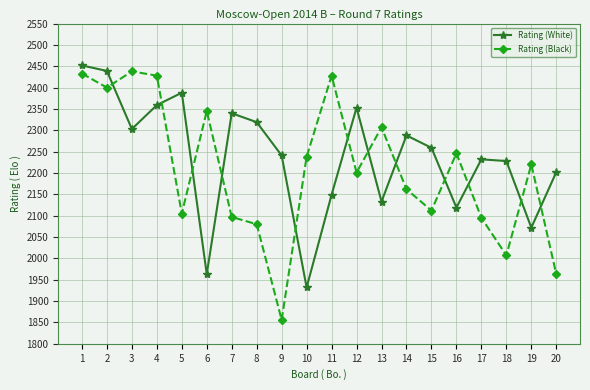

What is the maximum value for Rating (Black)?

2438